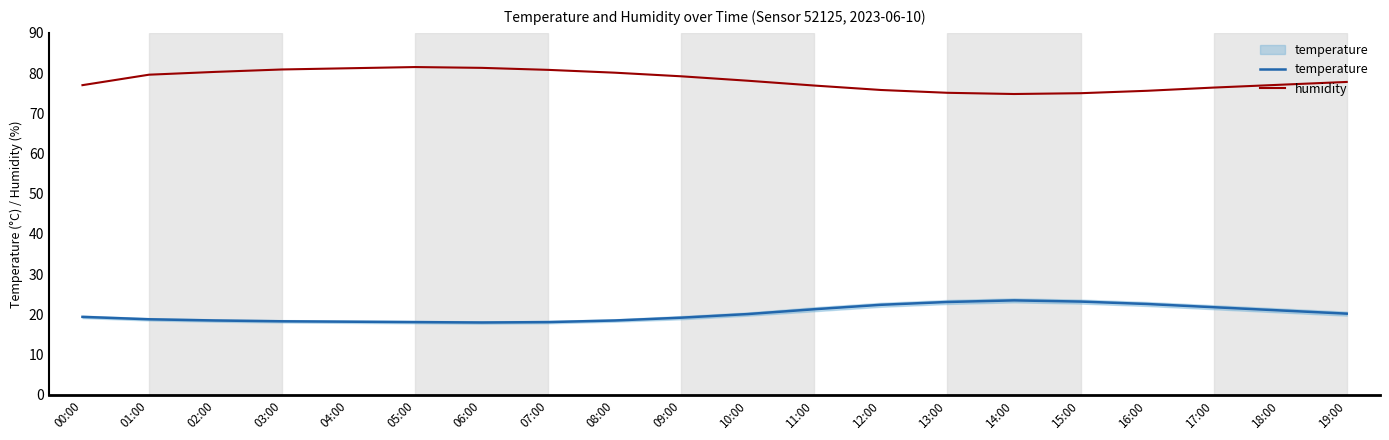

What is the spread (max minus min) of values at 16:00?

53.0